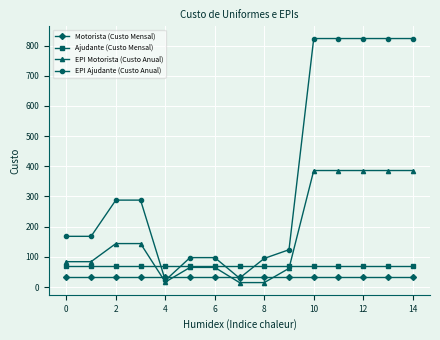

After their last crossing, which series has the higher values: EPI Ajudante (Custo Anual) or Ajudante (Custo Mensal)?

EPI Ajudante (Custo Anual)